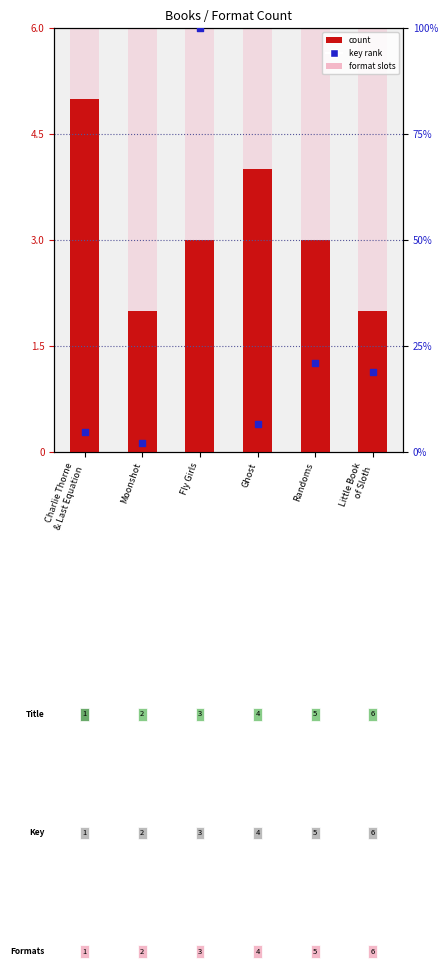

Which series has the largest Y range (max minus min)?

Key (normalized)